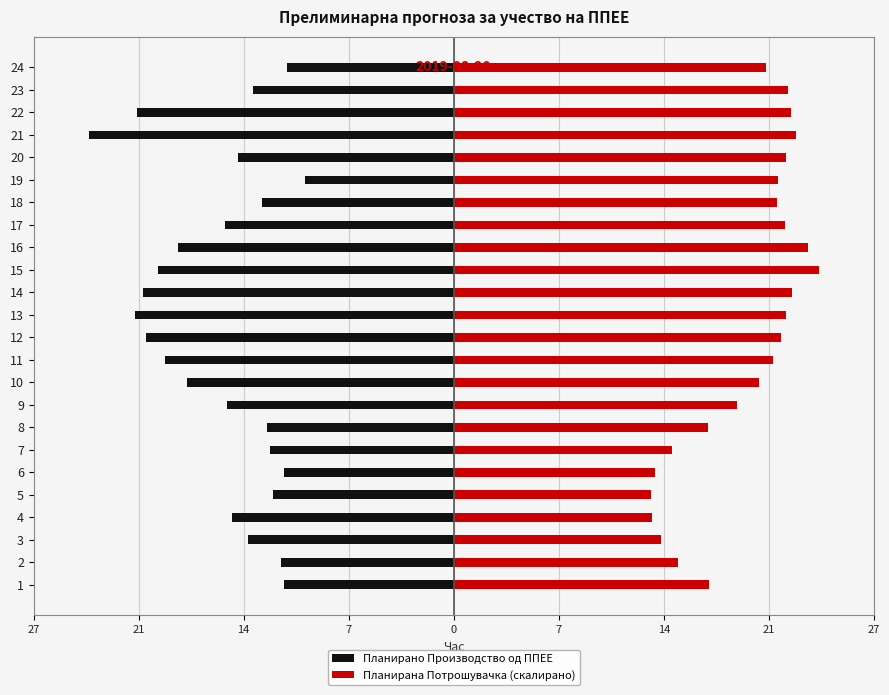

Reading right to left, what are all the values shown in this chart?

Планирано Производство од ППЕЕ: -10.9	-13.1	-20.7	-23.8	-14.1	-9.7	-12.5	-14.9	-18.0	-19.3	-20.3	-20.8	-20.1	-18.8	-17.4	-14.8	-12.2	-12.0	-11.1	-11.8	-14.5	-13.4	-11.3	-11.1
Планирана Потрошувачка (скалирано): 20.4	21.8	22.0	22.3	21.6	21.2	21.1	21.6	23.1	23.8	22.0	21.7	21.4	20.8	20.0	18.5	16.6	14.2	13.1	12.9	12.9	13.5	14.7	16.7